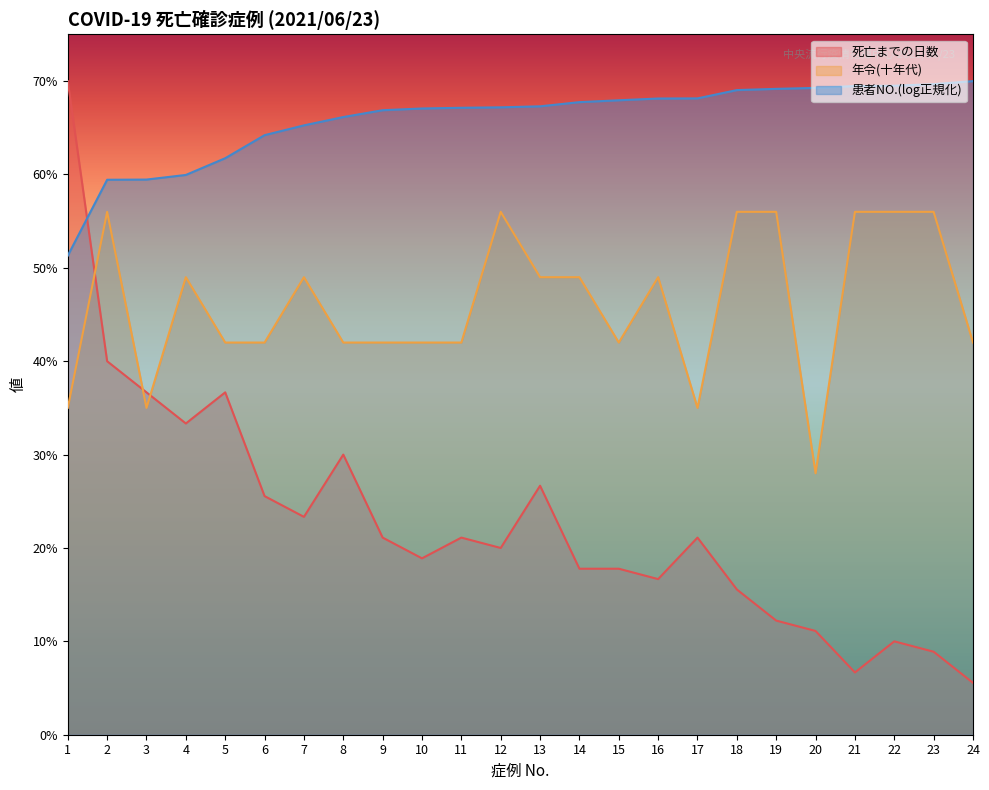

How many intersections are there between 死亡までの日数 and 年令(十年代)?

3